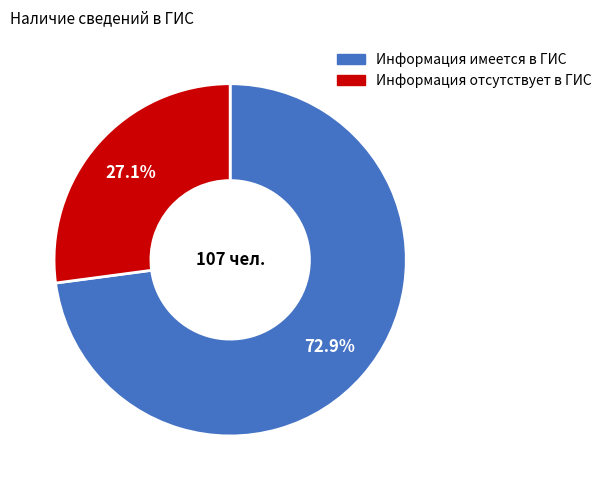

How many slices are in this pie chart?

2